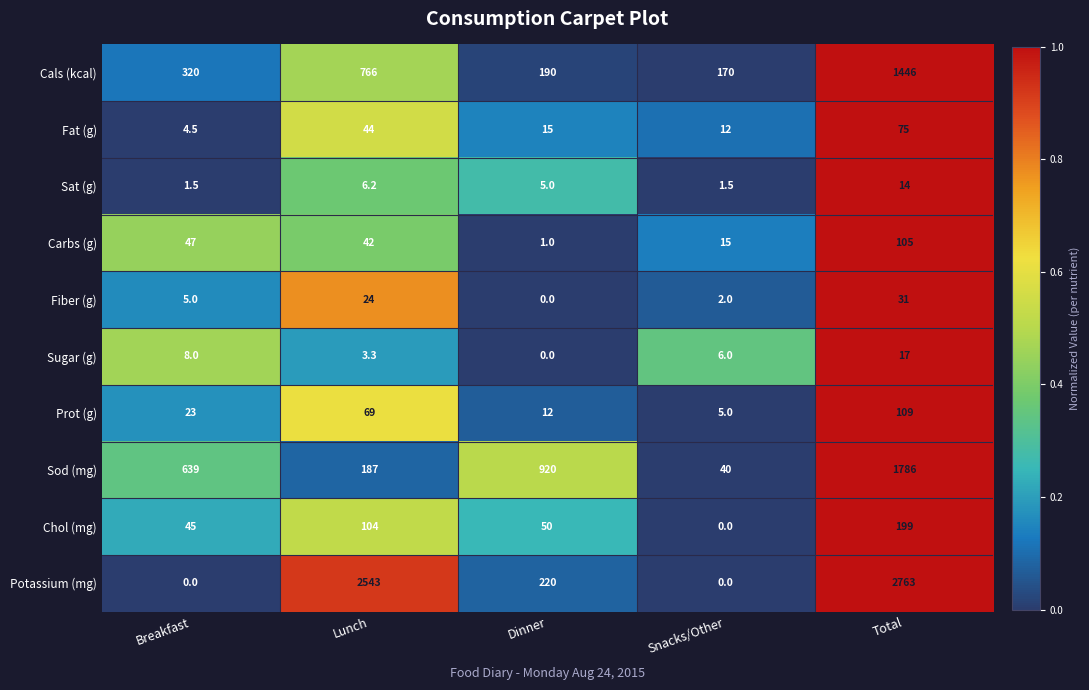

What is the maximum value for Cals (kcal)?

1446.0